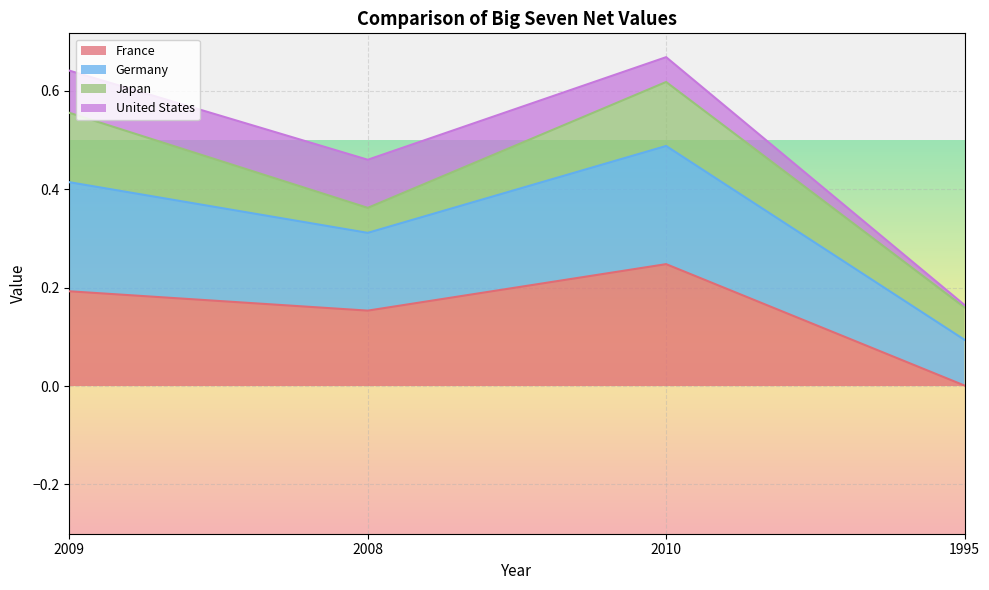

Count the Germany values in the range 0 to 1.

4